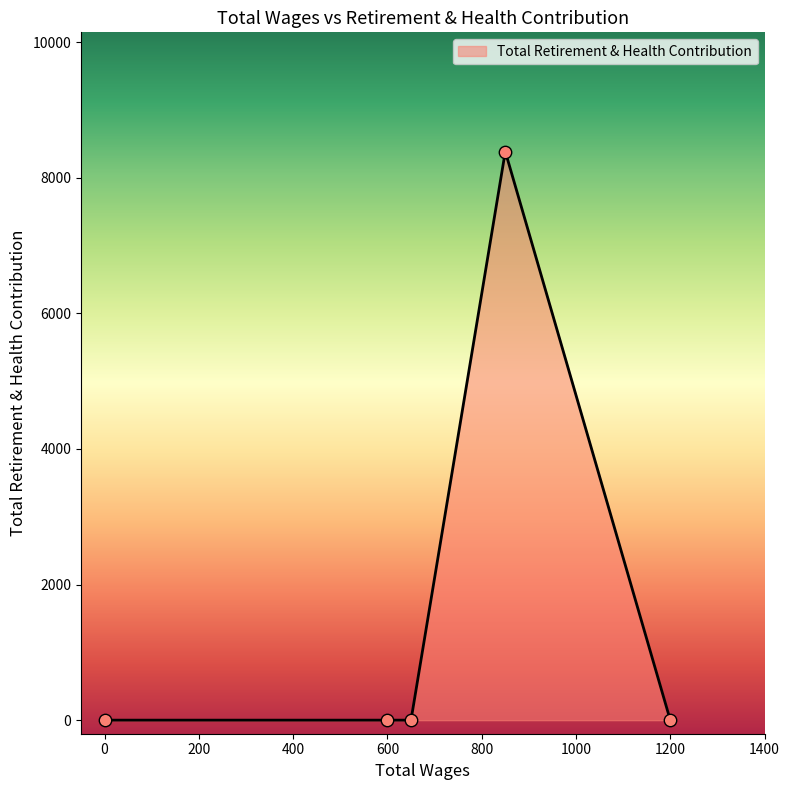

True or false: there are more than 2 points higher than both neighbors.

False